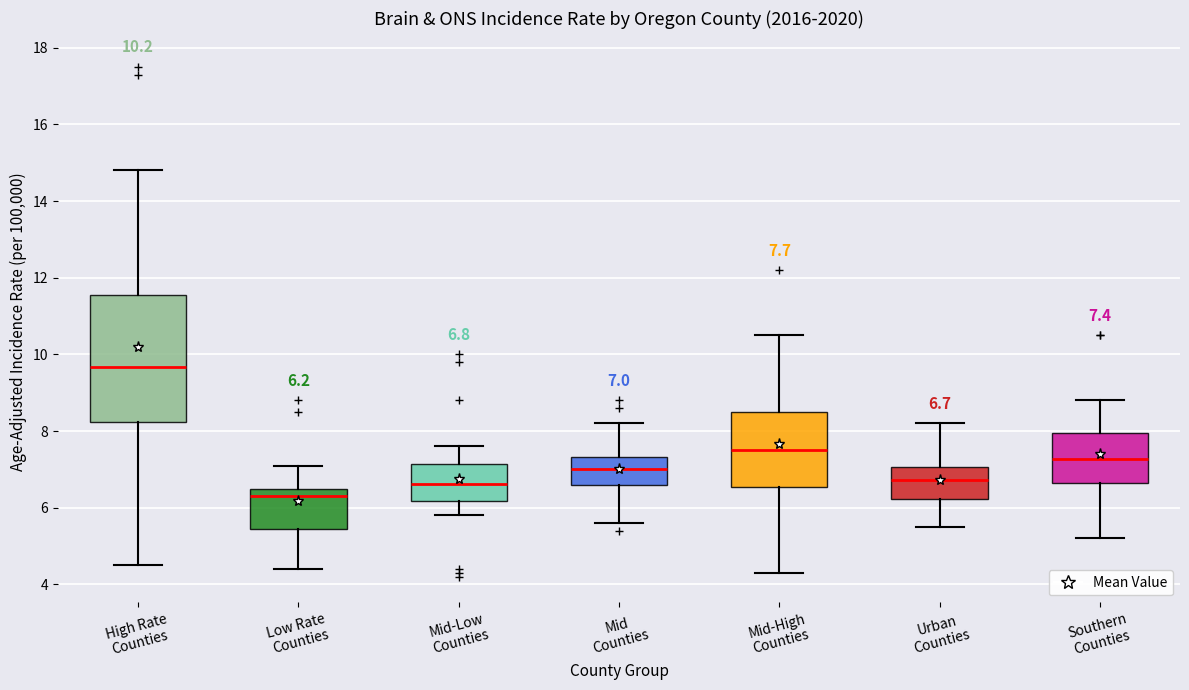

Which box is the tallest, from its lower edge to its upper edge?

High Rate Counties